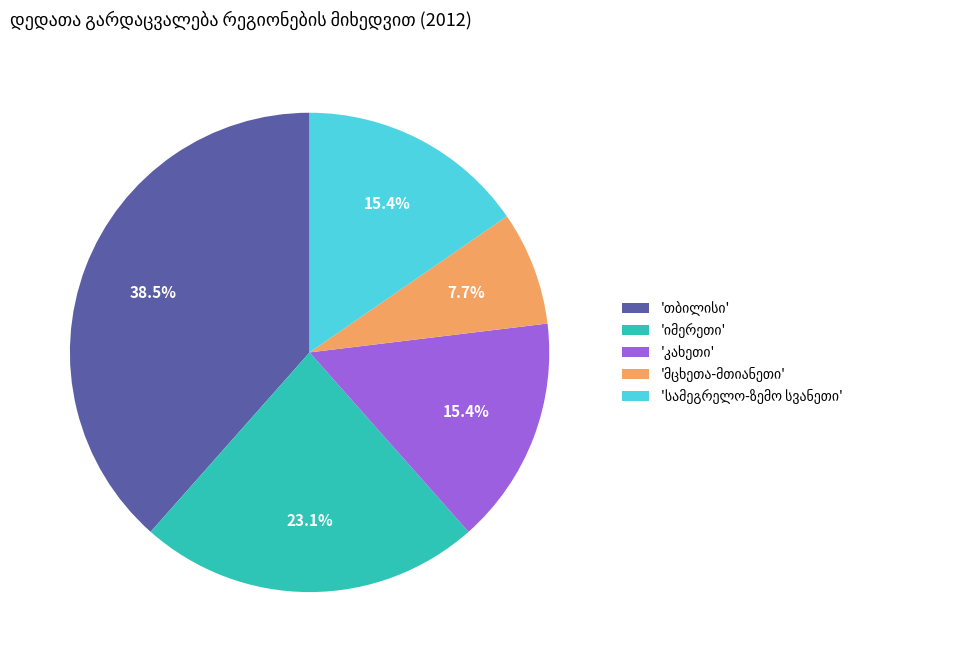

Does any single category account for the majority?

No